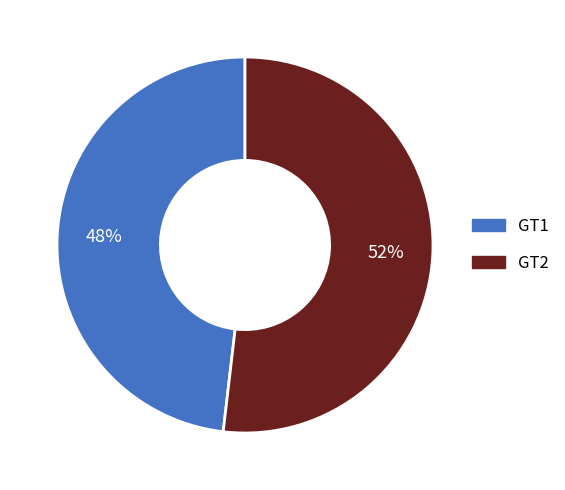

Is it true that GT2 is 52% of the pie?

True